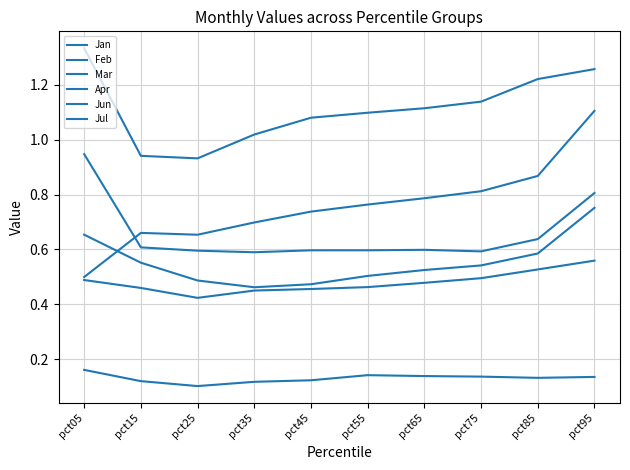

Which series has the largest total across all categories?

Apr